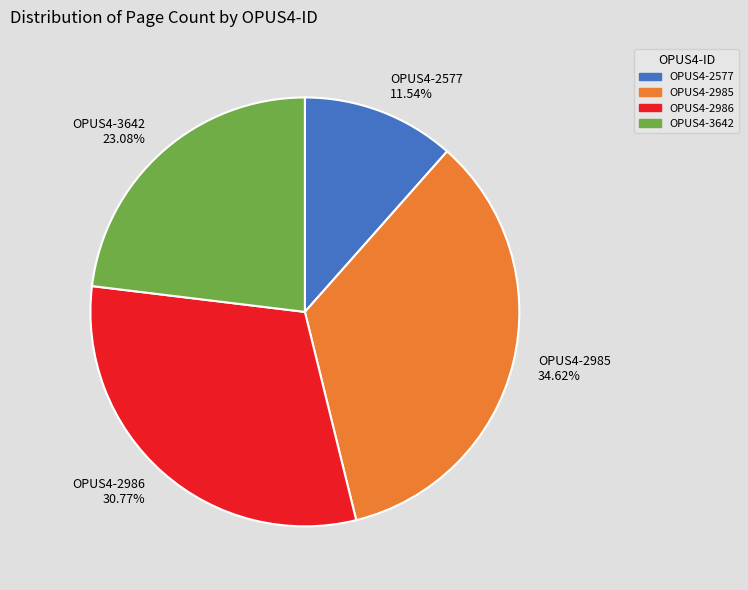

Is OPUS4-2986 the majority of the pie?

No